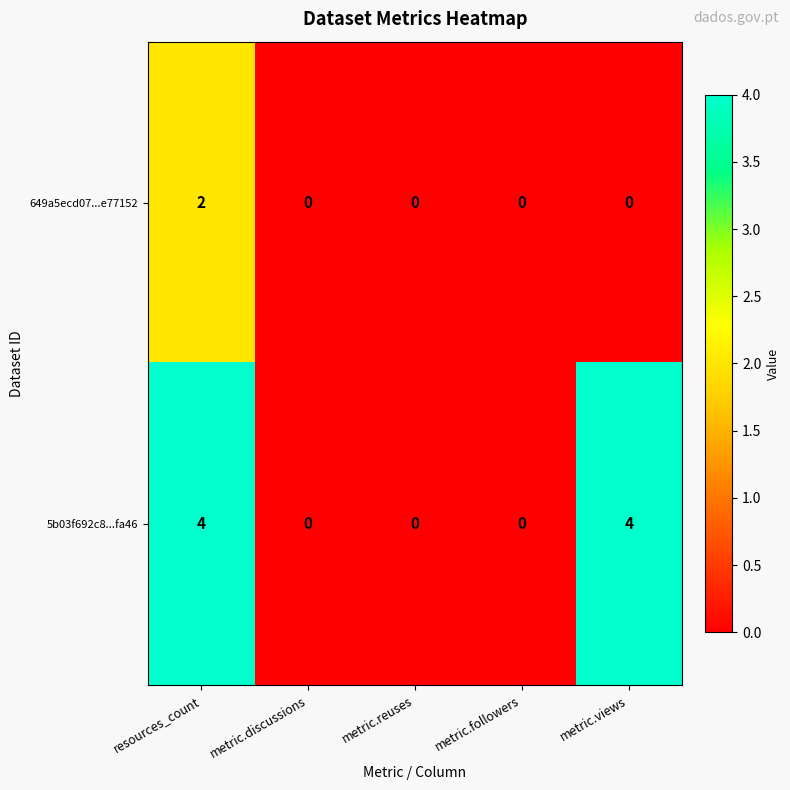

Which series has the largest total across all categories?

5b03f692c8...fa46